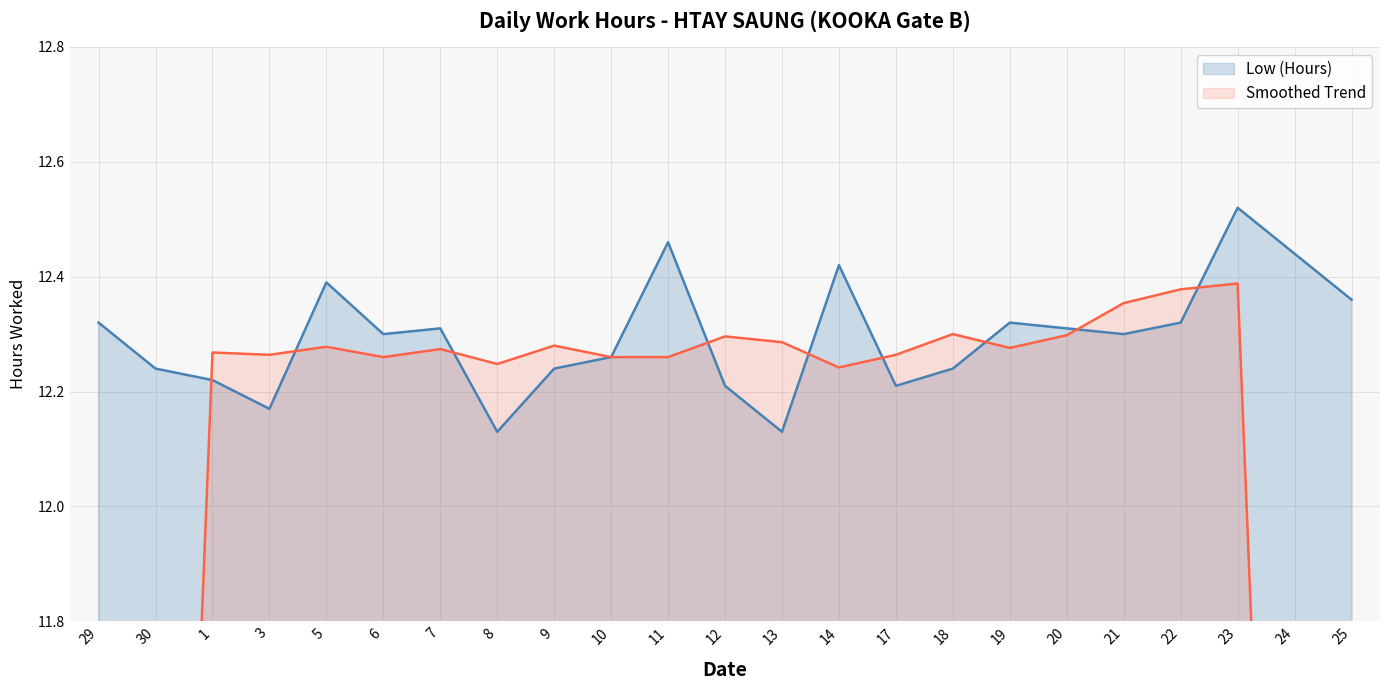

In Low (Hours), how many points are lower than both neighbors (excluding endpoints)?

6